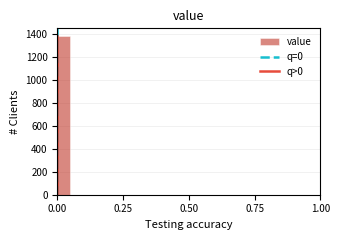

Around what value on the x-axis is the tallest bar? Give the approximate position of its centre, as read against the axis.

0.05